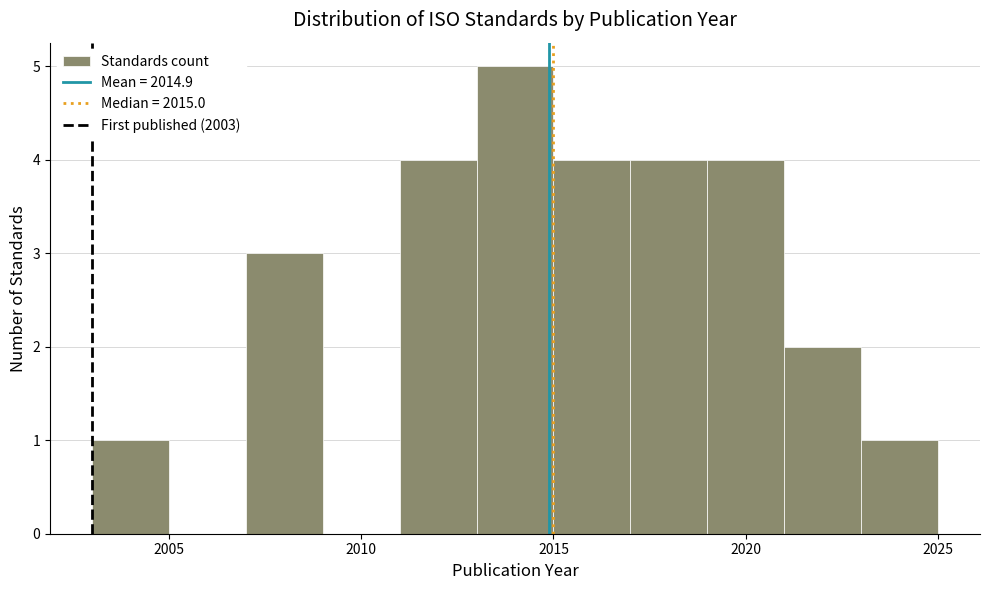

Reading left to right, list every bar in this chart as the range it spans on the x-axis followed by its height. The values are not printed on the chart, so give them approximately, as read against the axis.

2003 to 2005: 1
2005 to 2007: 0
2007 to 2009: 3
2009 to 2011: 0
2011 to 2013: 4
2013 to 2015: 5
2015 to 2017: 4
2017 to 2019: 4
2019 to 2021: 4
2021 to 2023: 2
2023 to 2025: 1